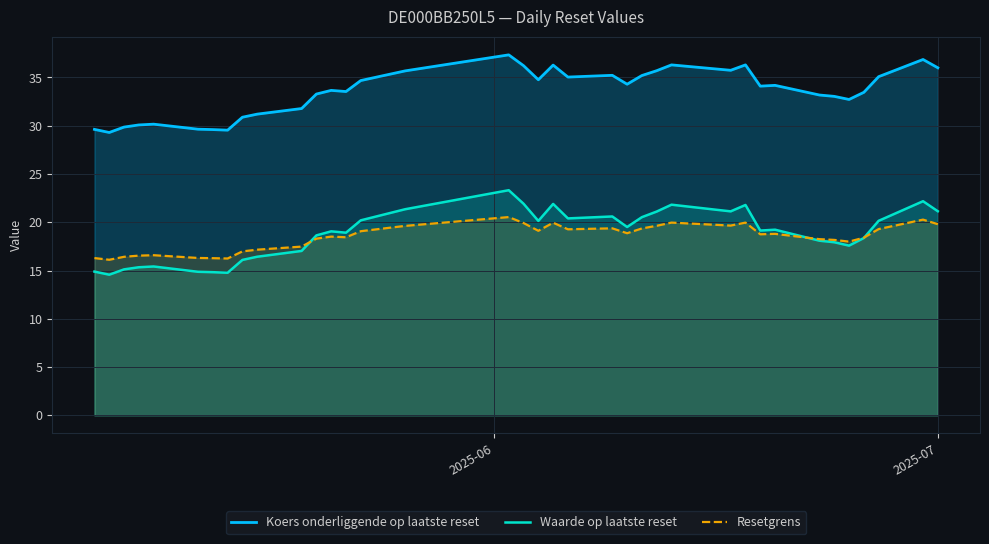

True or false: Resetgrens and Waarde op laatste reset cross at least once.

True